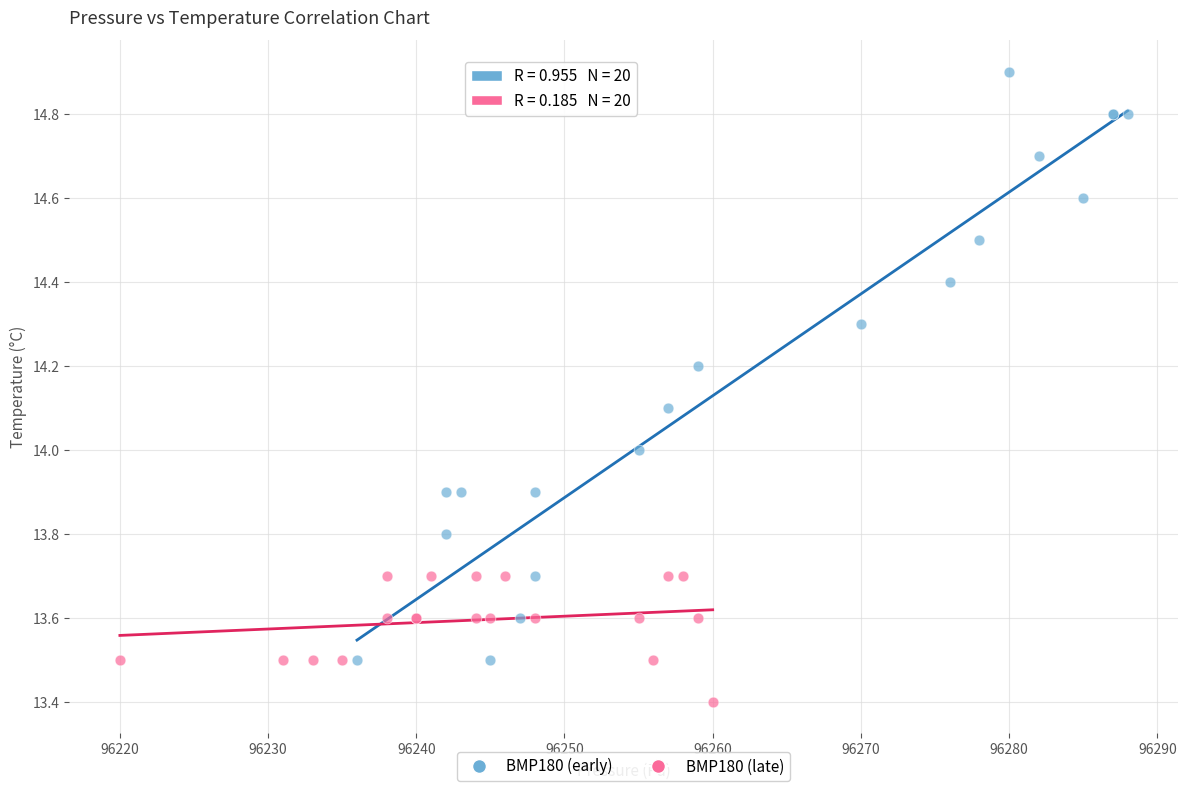

Which series reaches the minimum Y coordinate?

BMP180 (late)